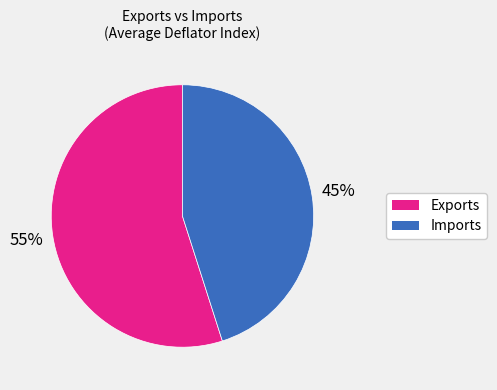

Is it true that Imports is 45% of the pie?

True